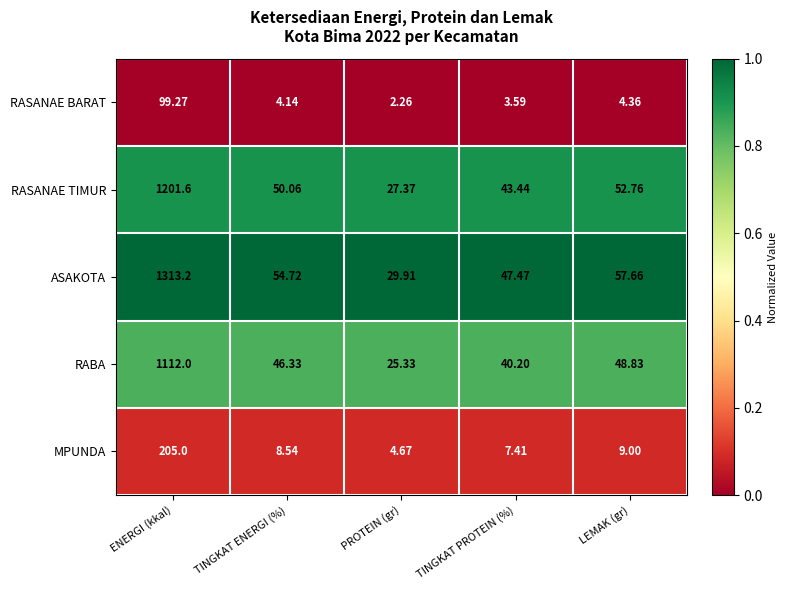

At LEMAK (gr), list the series in order from smallest to largest.

RASANAE BARAT, MPUNDA, RABA, RASANAE TIMUR, ASAKOTA